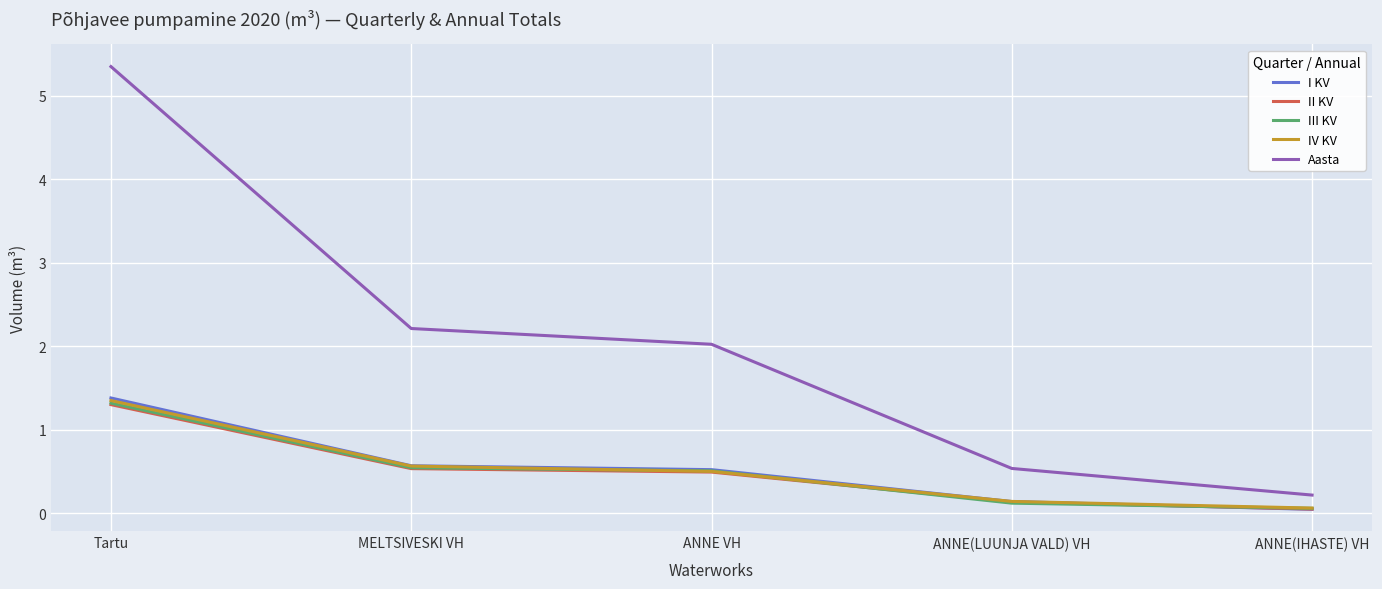

Does the chart display data point markers on the line(s)?

No